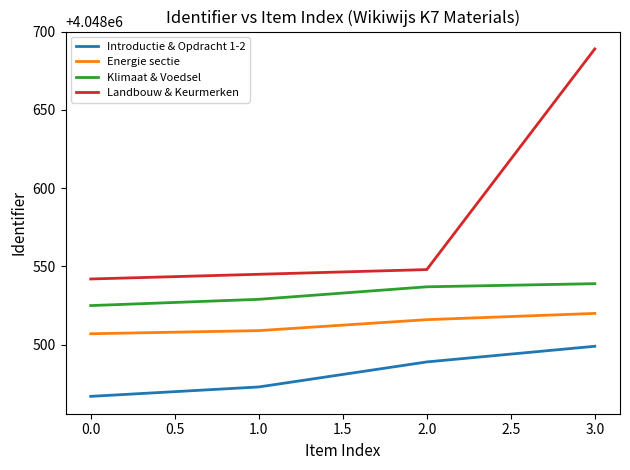

Is it true that Energie sectie equals 6960440 at 1.0?

False